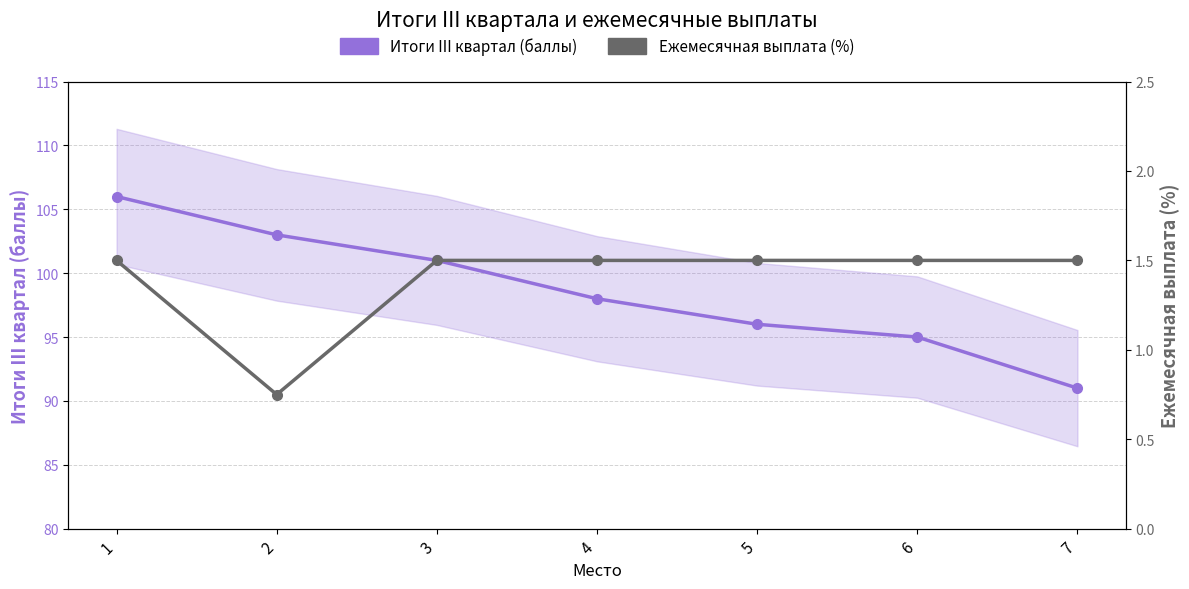

At which category does the chart reach its peak across all series?

1